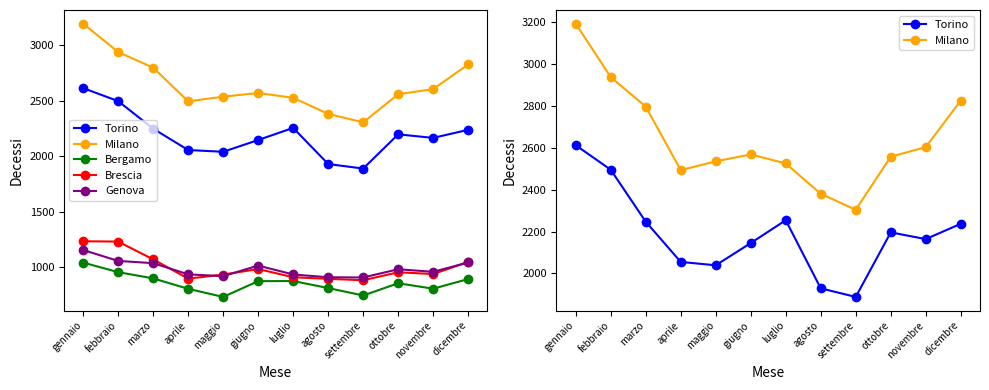

Rank the categories by Bergamo value from highest to lowest.

gennaio, febbraio, marzo, dicembre, luglio, giugno, ottobre, agosto, novembre, aprile, settembre, maggio